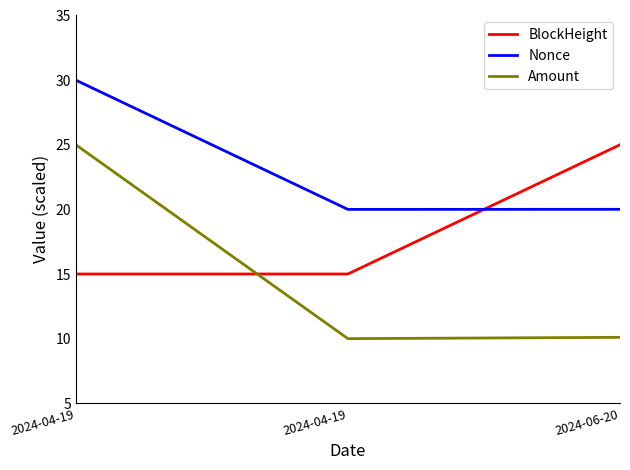

How many values in the Nonce series exceed 20?

2